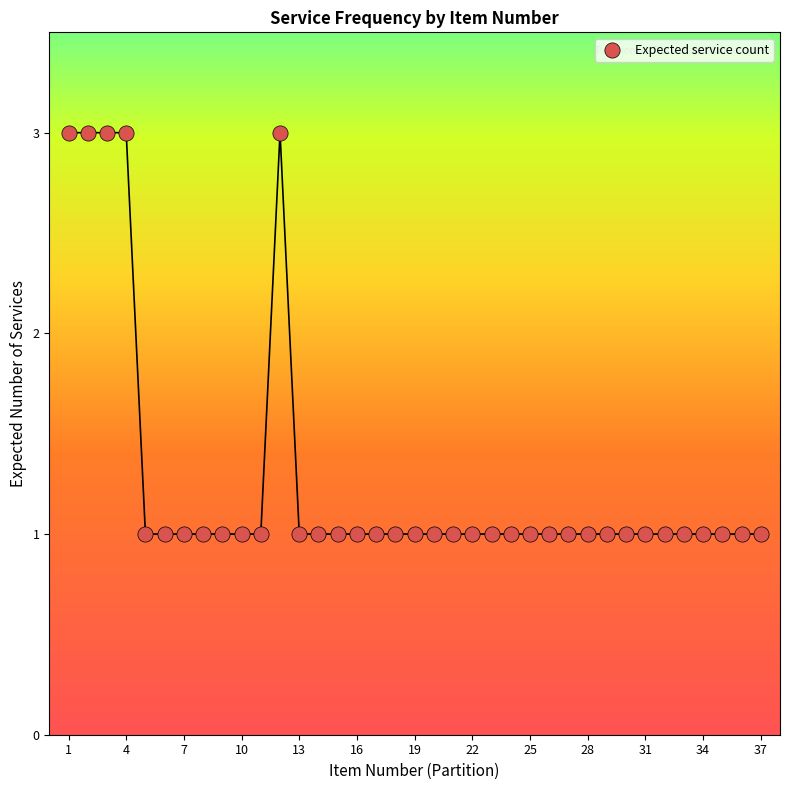

What is the range of X values (max minus min)?

36